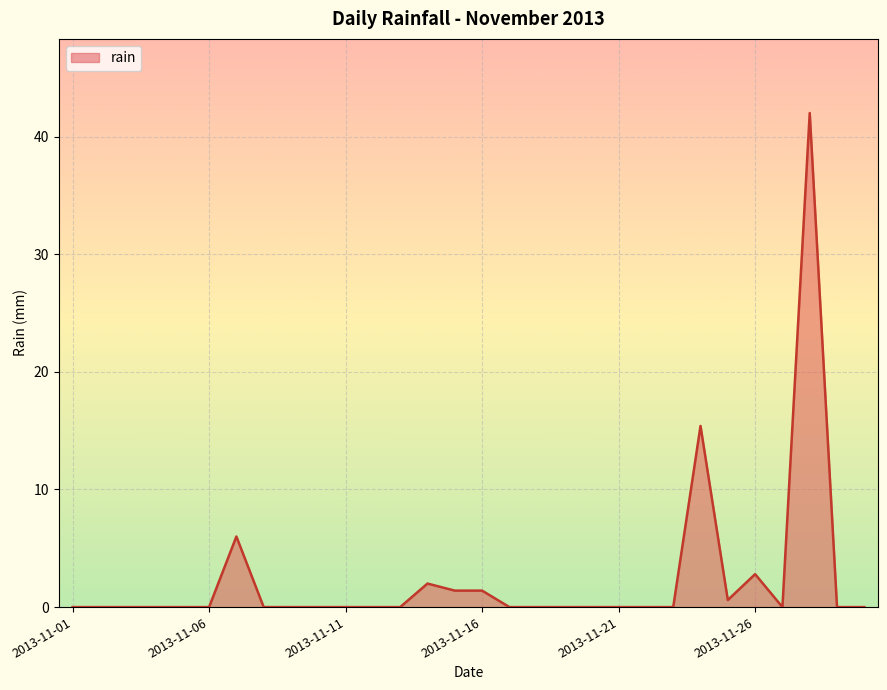

What is the difference between the maximum and minimum values?

42.0